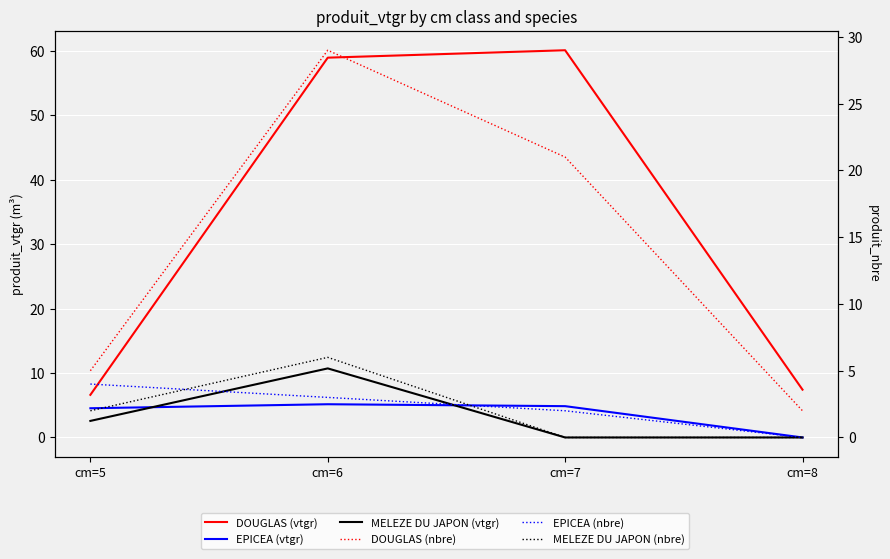

How many values in the DOUGLAS (nbre) series are below 21?

2